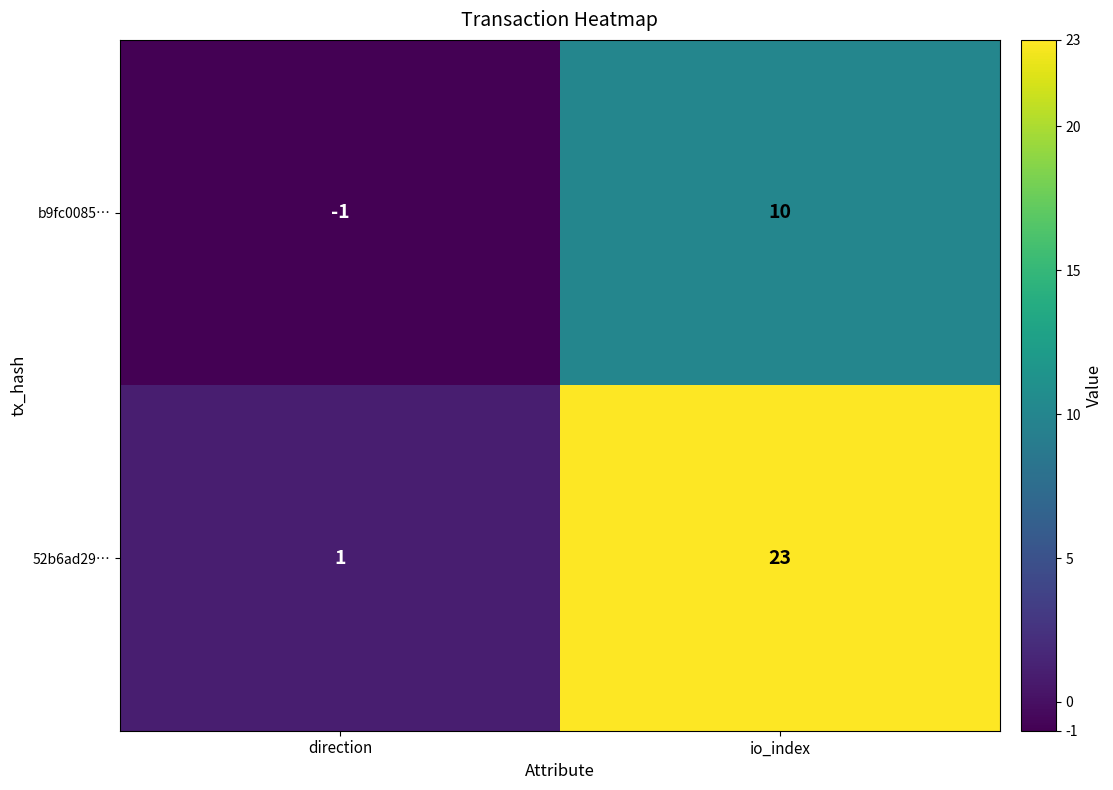

Rank the series at direction from highest to lowest value.

52b6ad29…, b9fc0085…